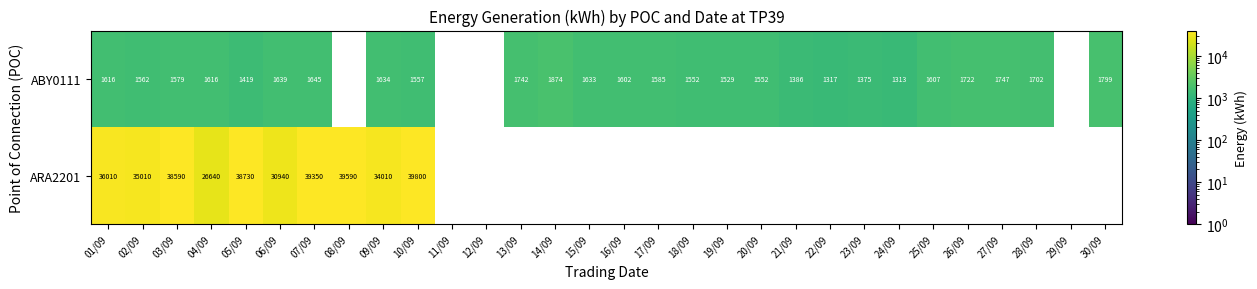

Between 04/09 and 05/09, which series saw the biggest shift?

ARA2201